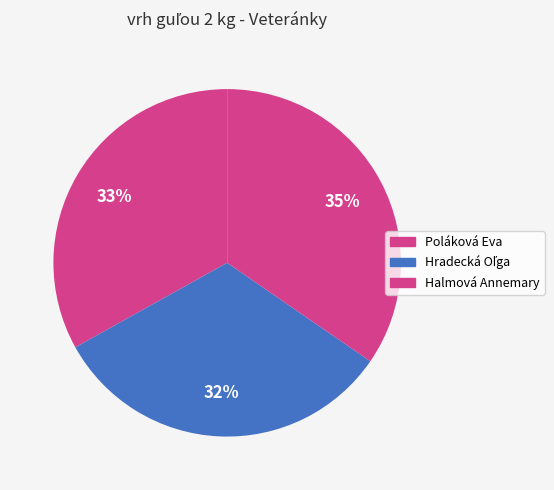

Which category has the smallest portion of the pie?

Hradecká Oľga